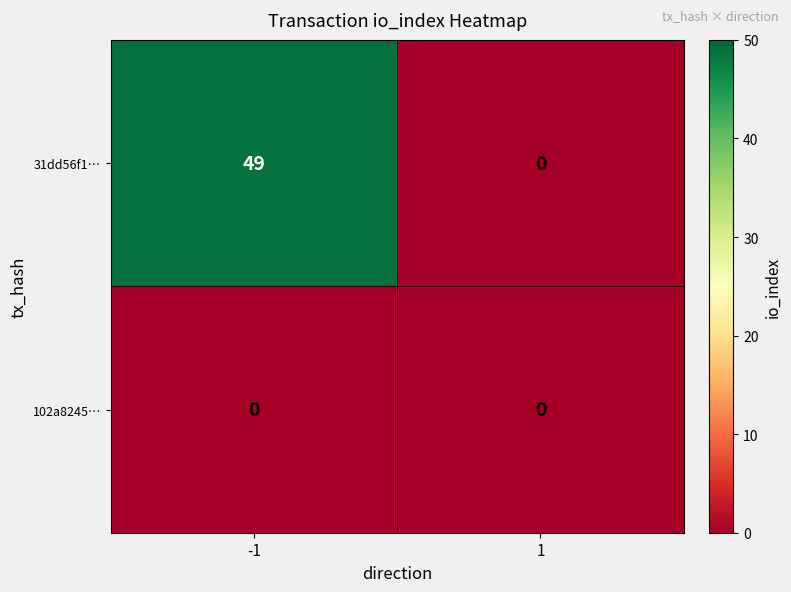

Which series has the largest total across all categories?

31dd56f1…